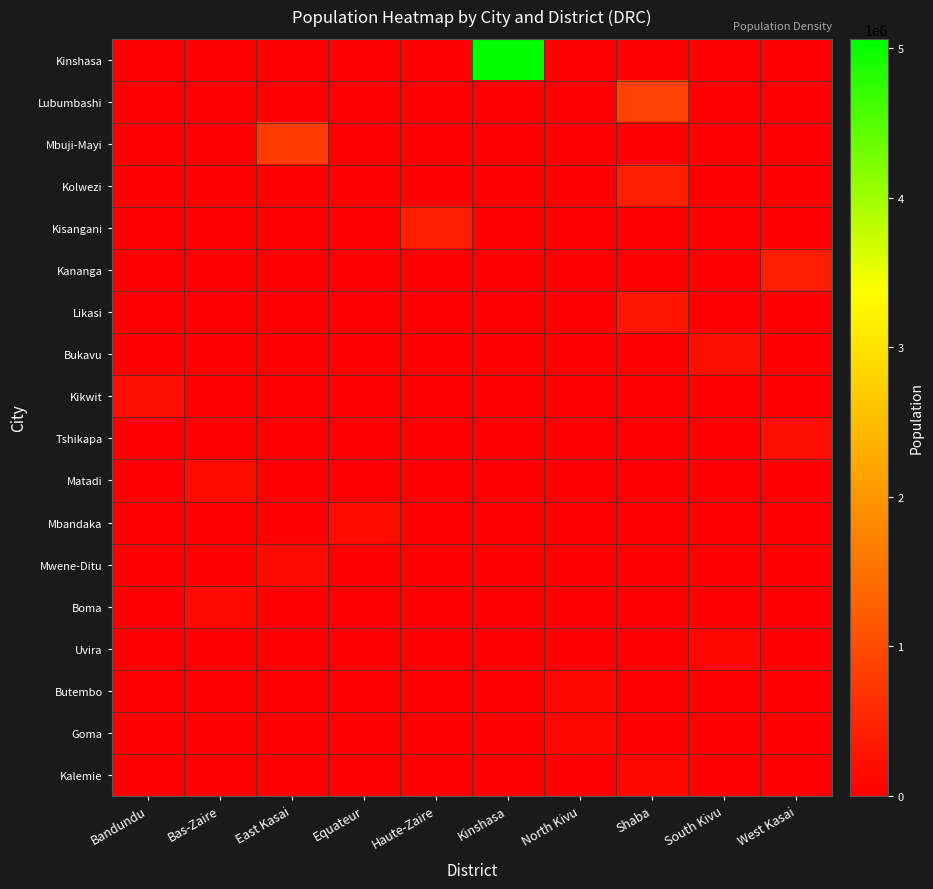

At which category does the chart reach its peak across all series?

Kinshasa